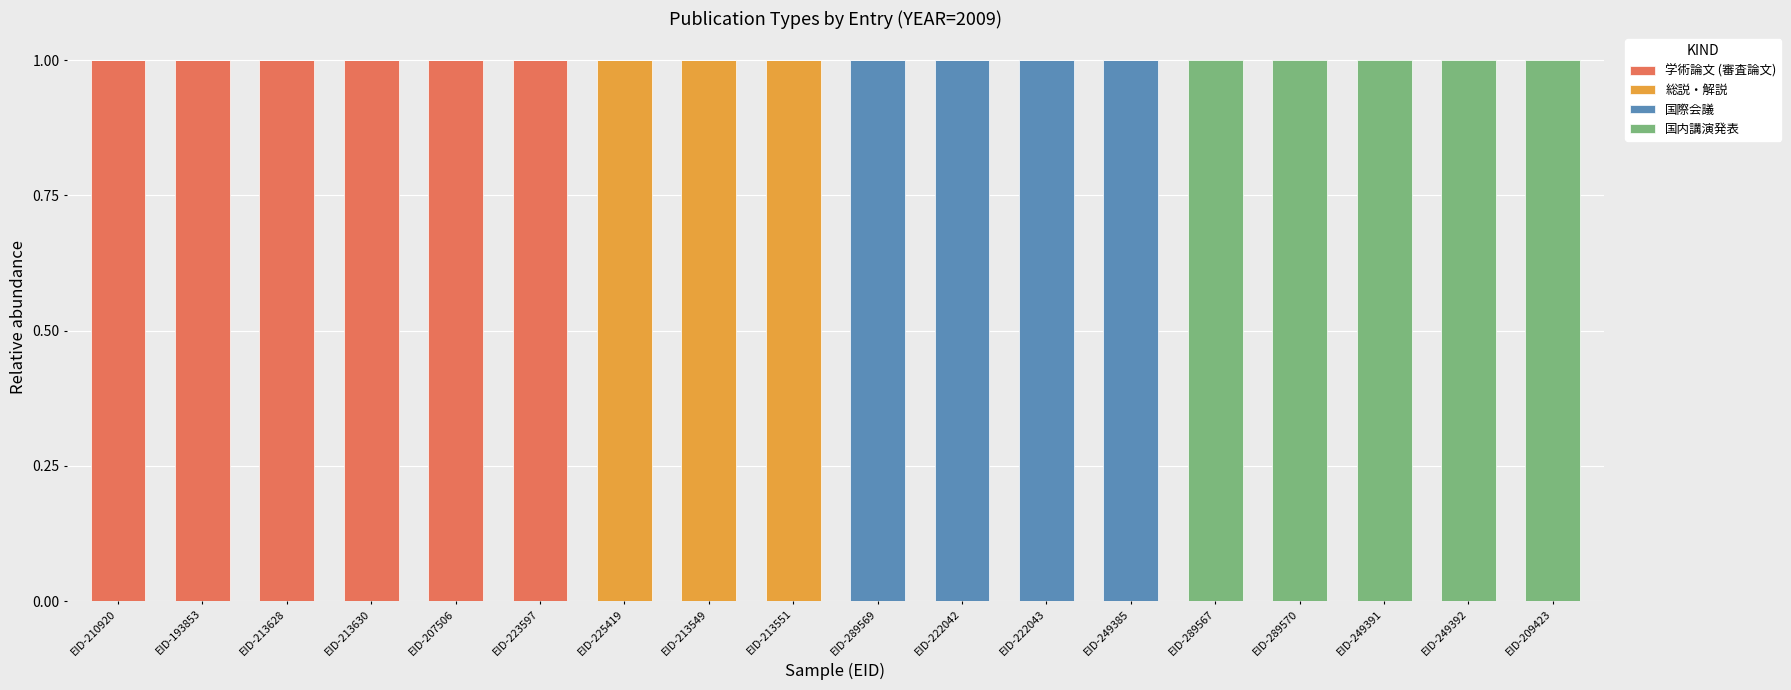

True or false: 学術論文 (審査論文) has a value of 0 at EID-213551.

True